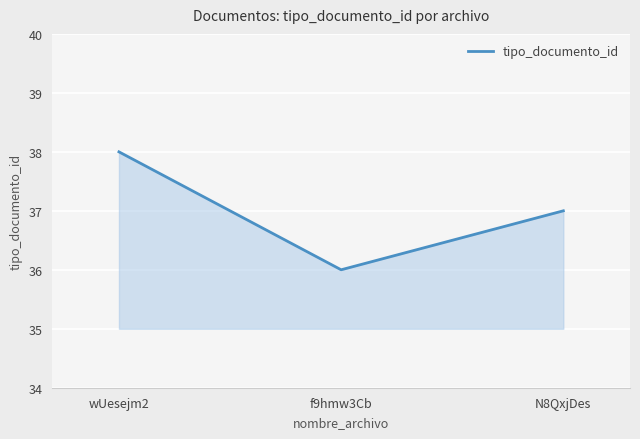

What position from the right is f9hmw3Cb?

2